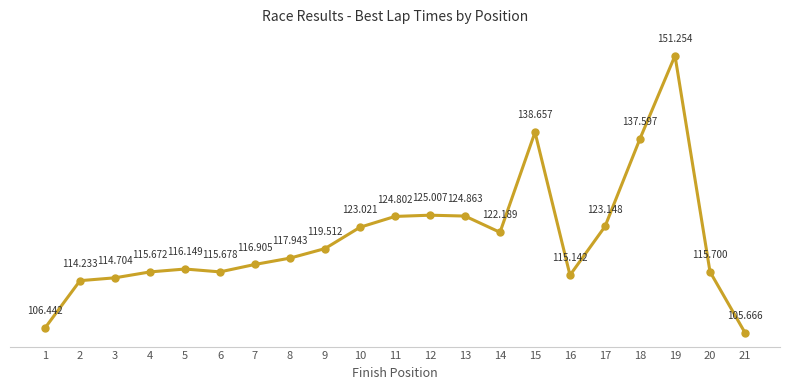

Where is the first local maximum?

5